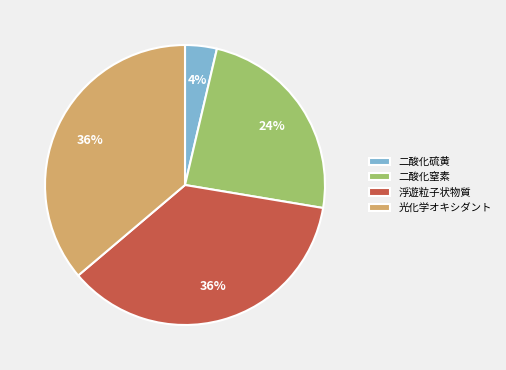

How many segments does this pie chart have?

4